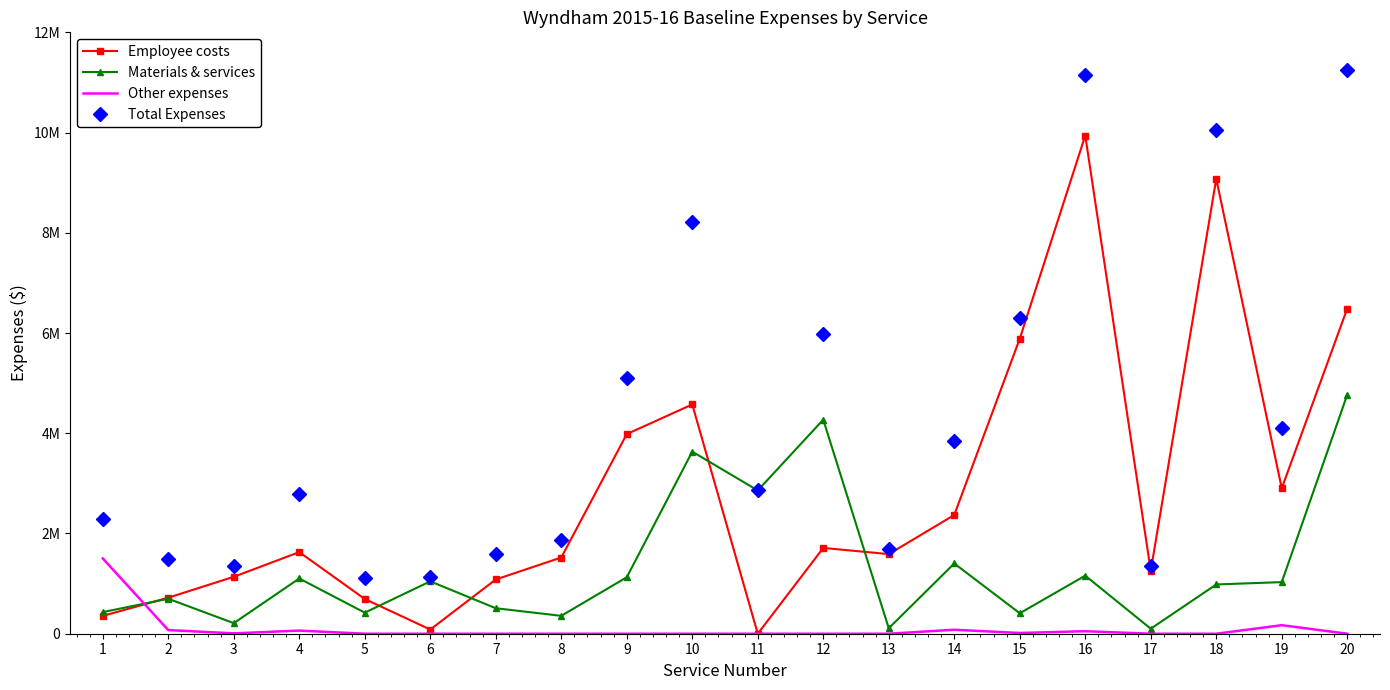

What are all the series names shown in the legend?

Employee costs, Materials & services, Other expenses, Total Expenses